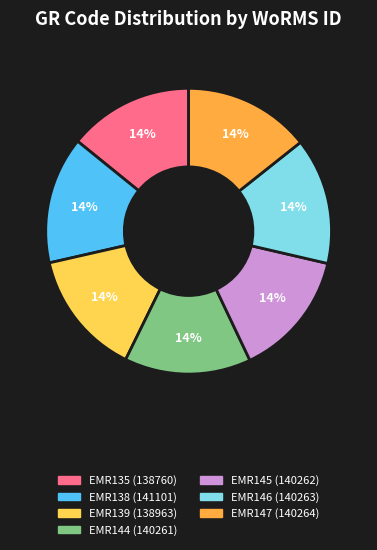

Is the sum of EMR145 and EMR139 greater than half?

No